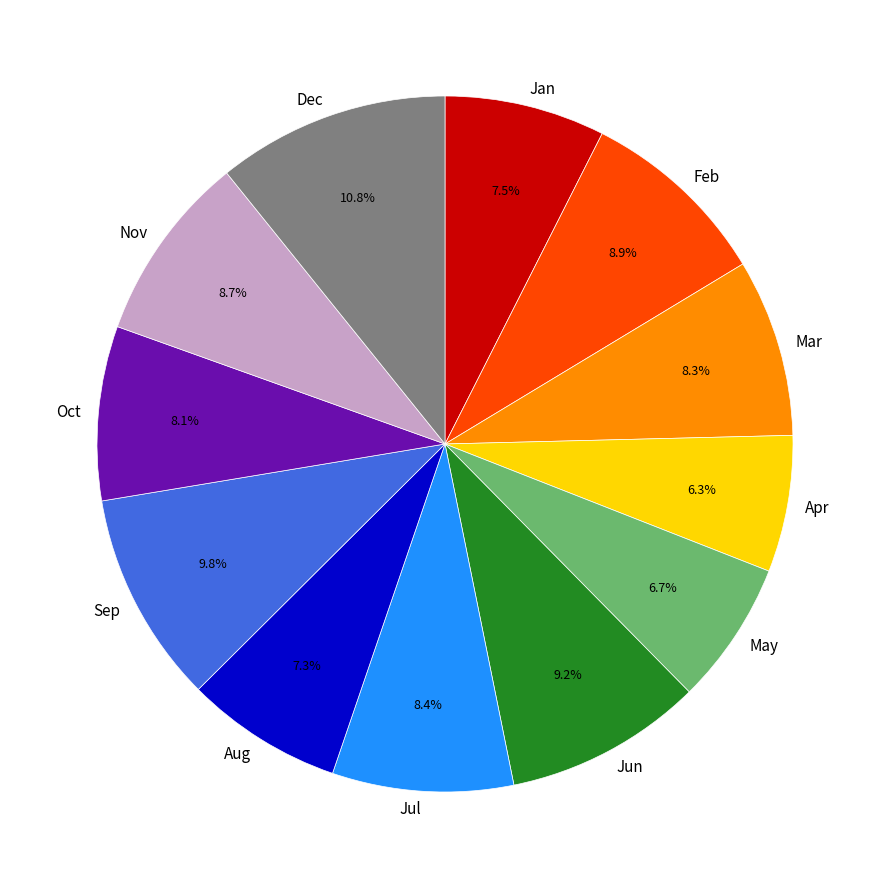

Which category has the biggest portion of the pie?

Dec